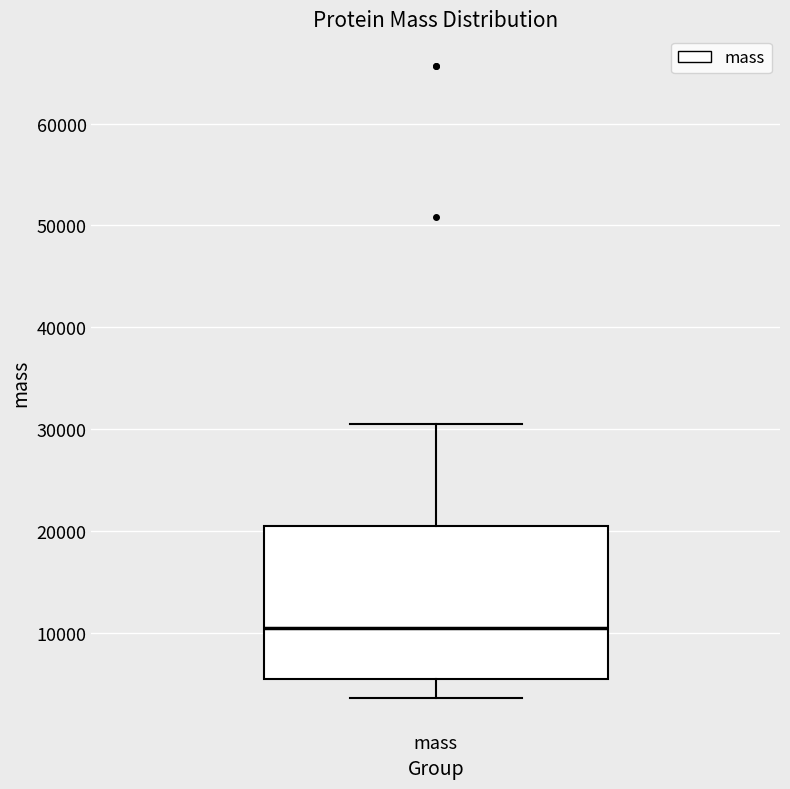

Read this box plot against the y-axis: the position of the median line, the range covered by the box, and the ends of both whiskers. The values are not printed on the chart, so give them approximately, as read against the axis.

median 10000, box 5000 to 20000, whiskers 4000 to 31000